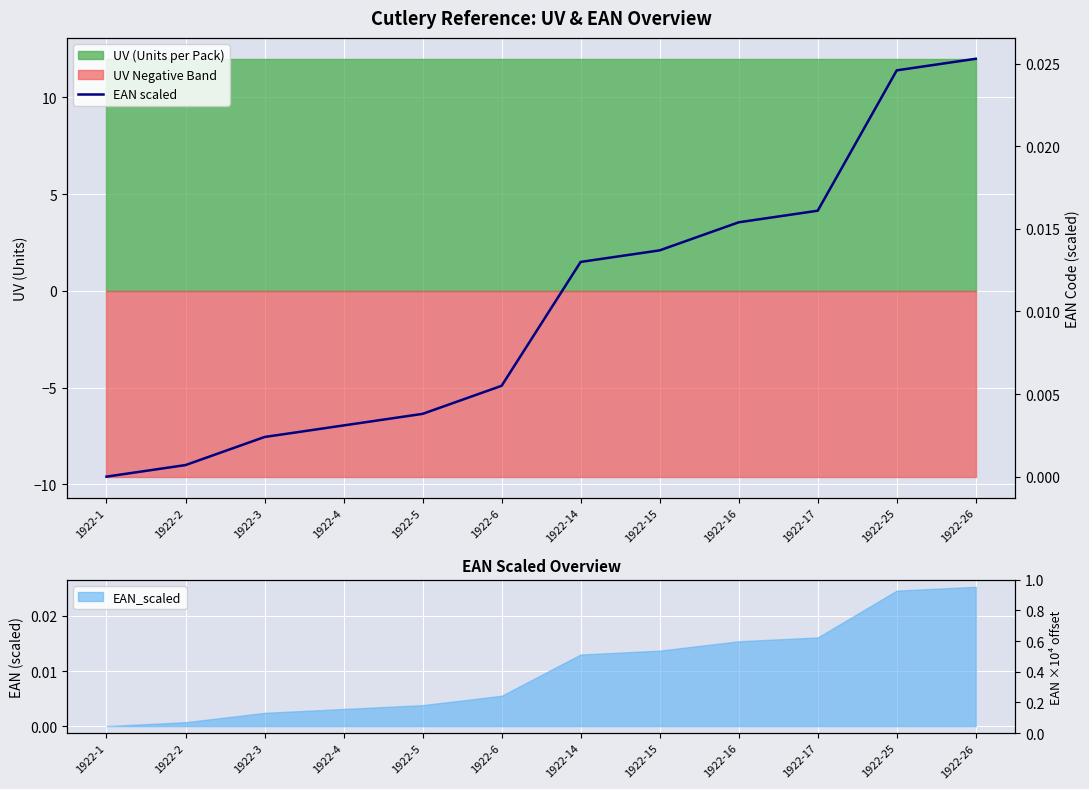

The chart shows a value of 0.0 at 1922-1. True or false?

True